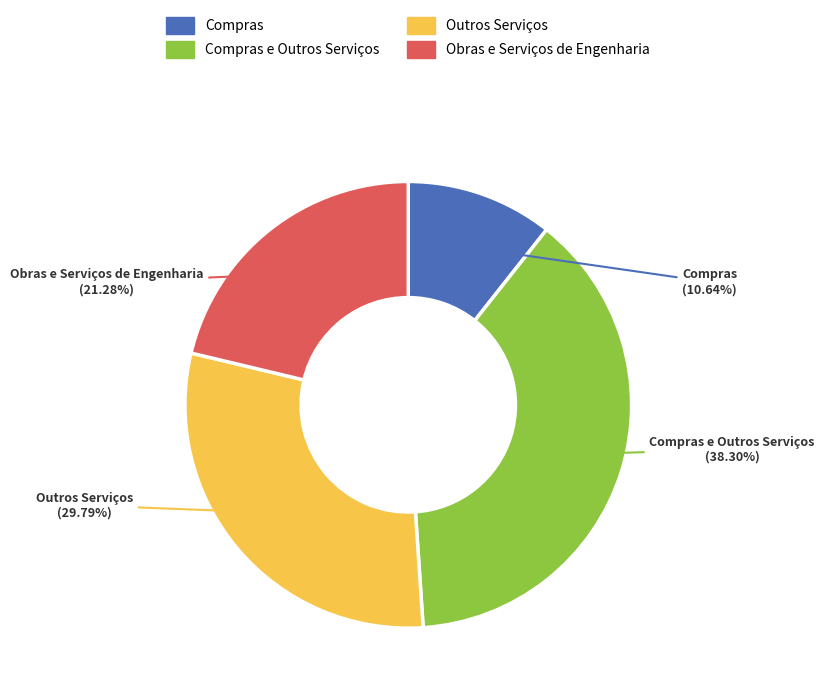

Which category has the smallest portion of the pie?

Compras